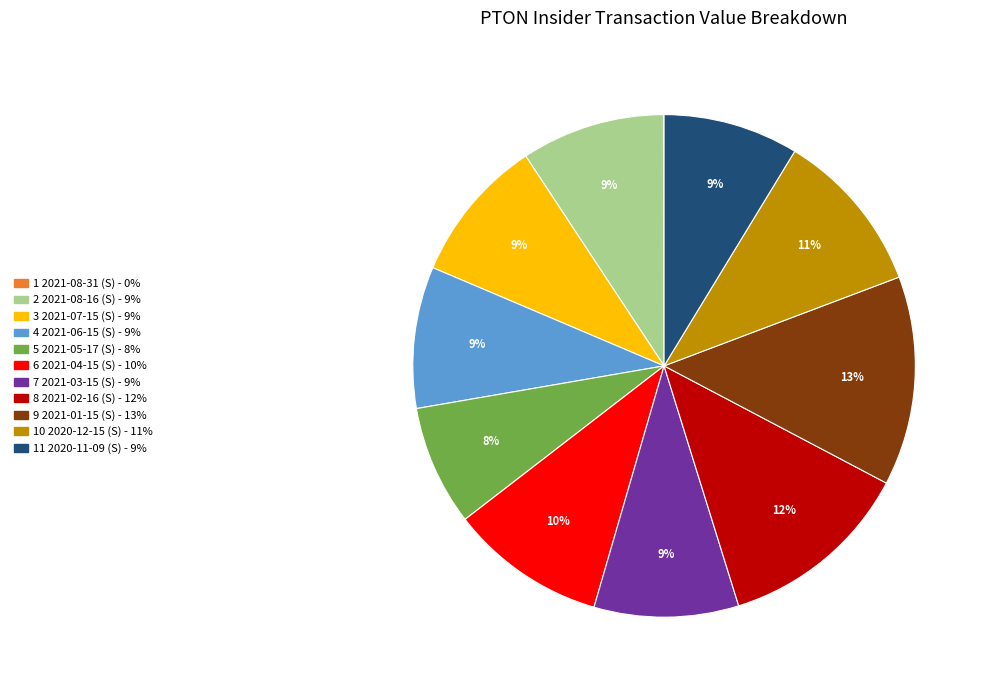

To the nearest percent, what is the average slice percentage?

9%